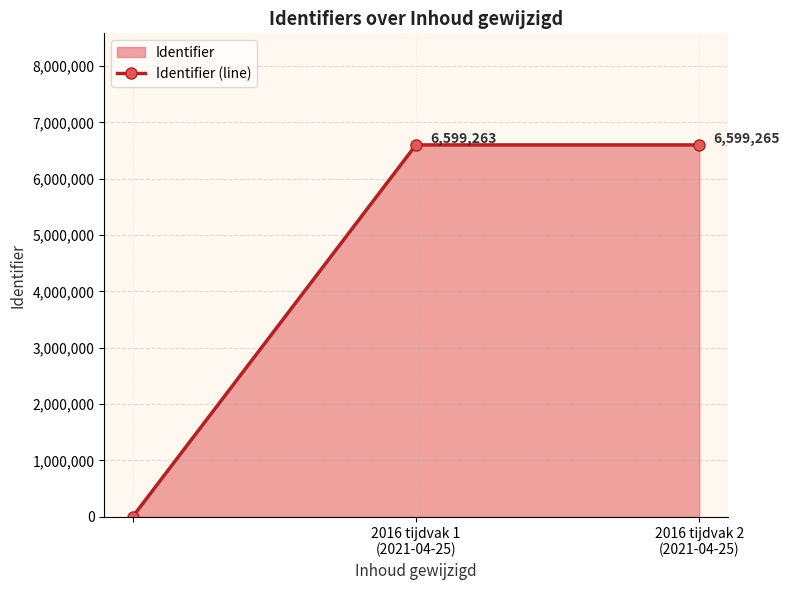

What is the sum of all values?

13198528